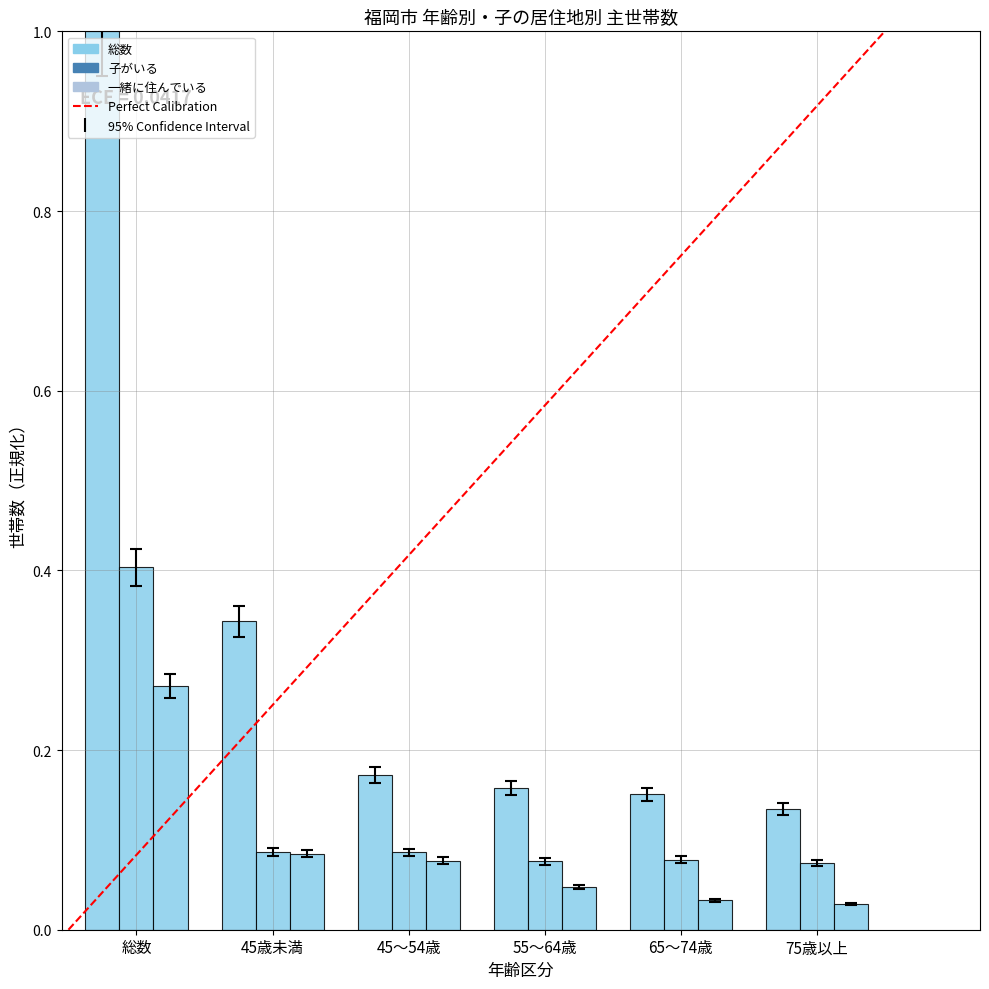

The value of 総数 at 45～54歳 is 0.2. True or false?

True